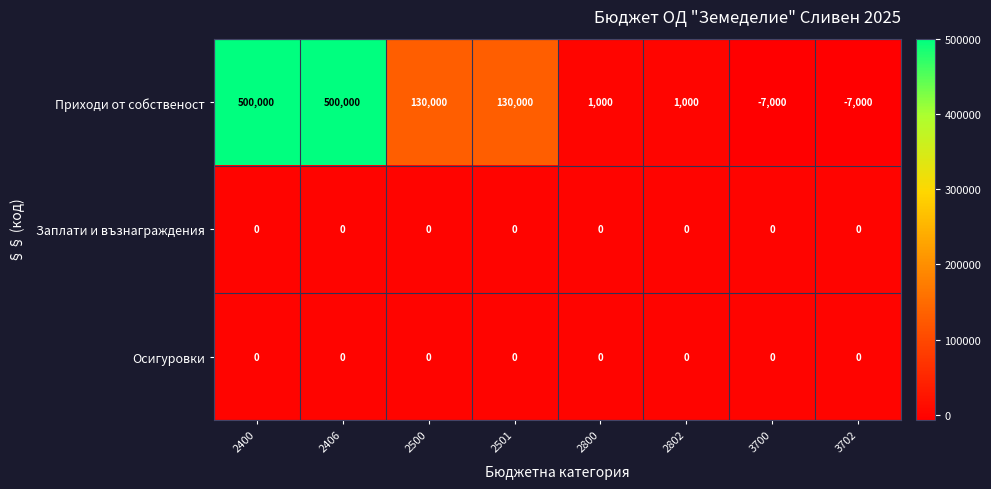

What is the smallest value displayed?

-7000